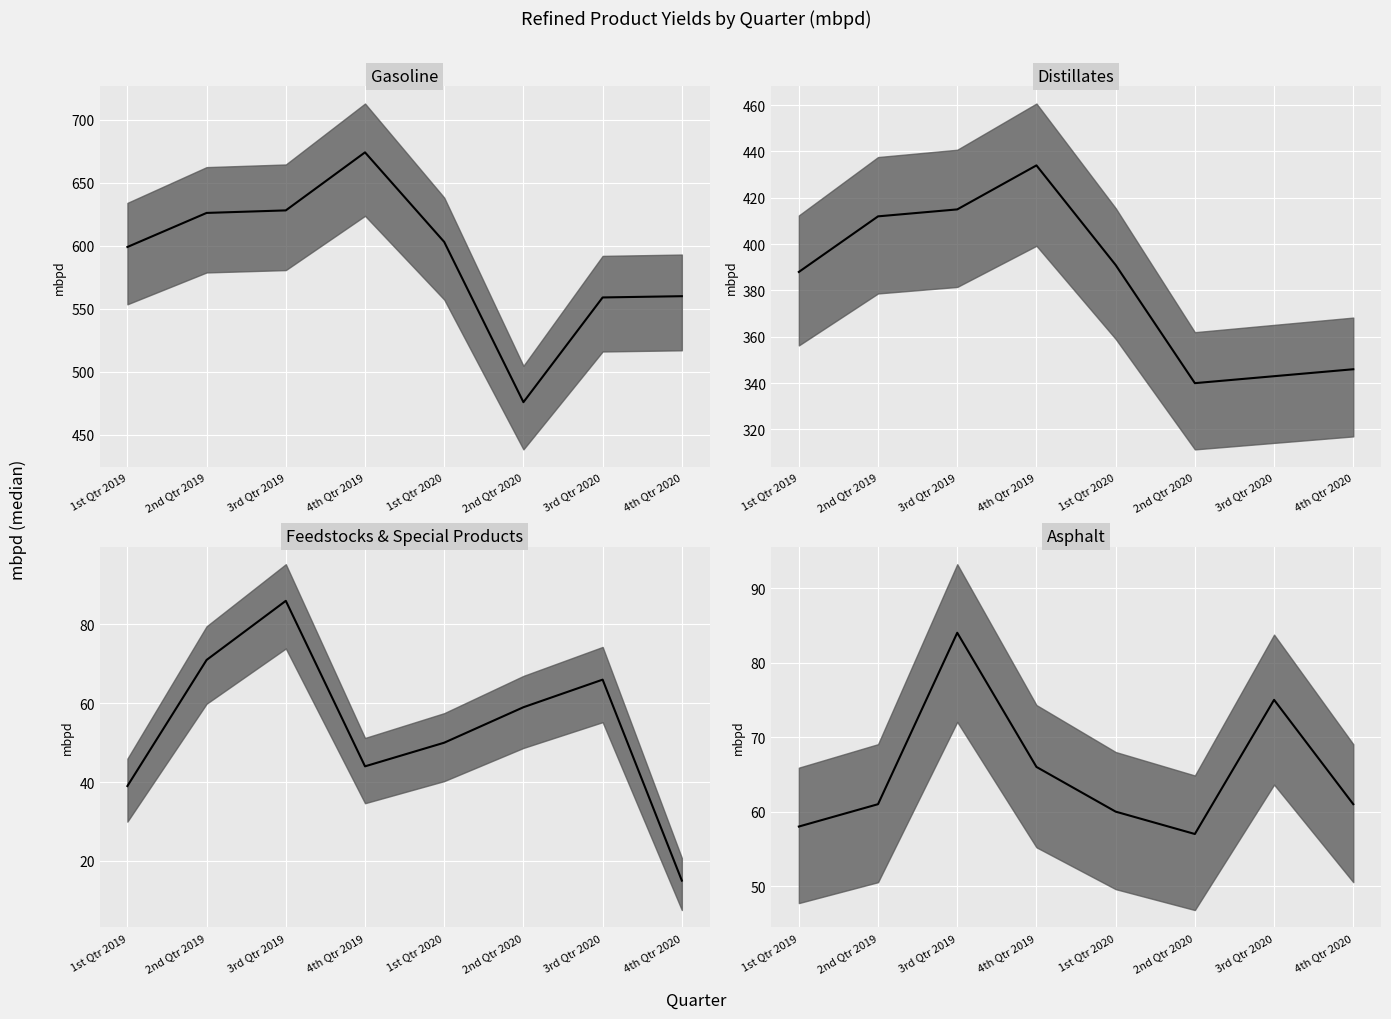

At which category does the chart reach its peak across all series?

4th Qtr 2019